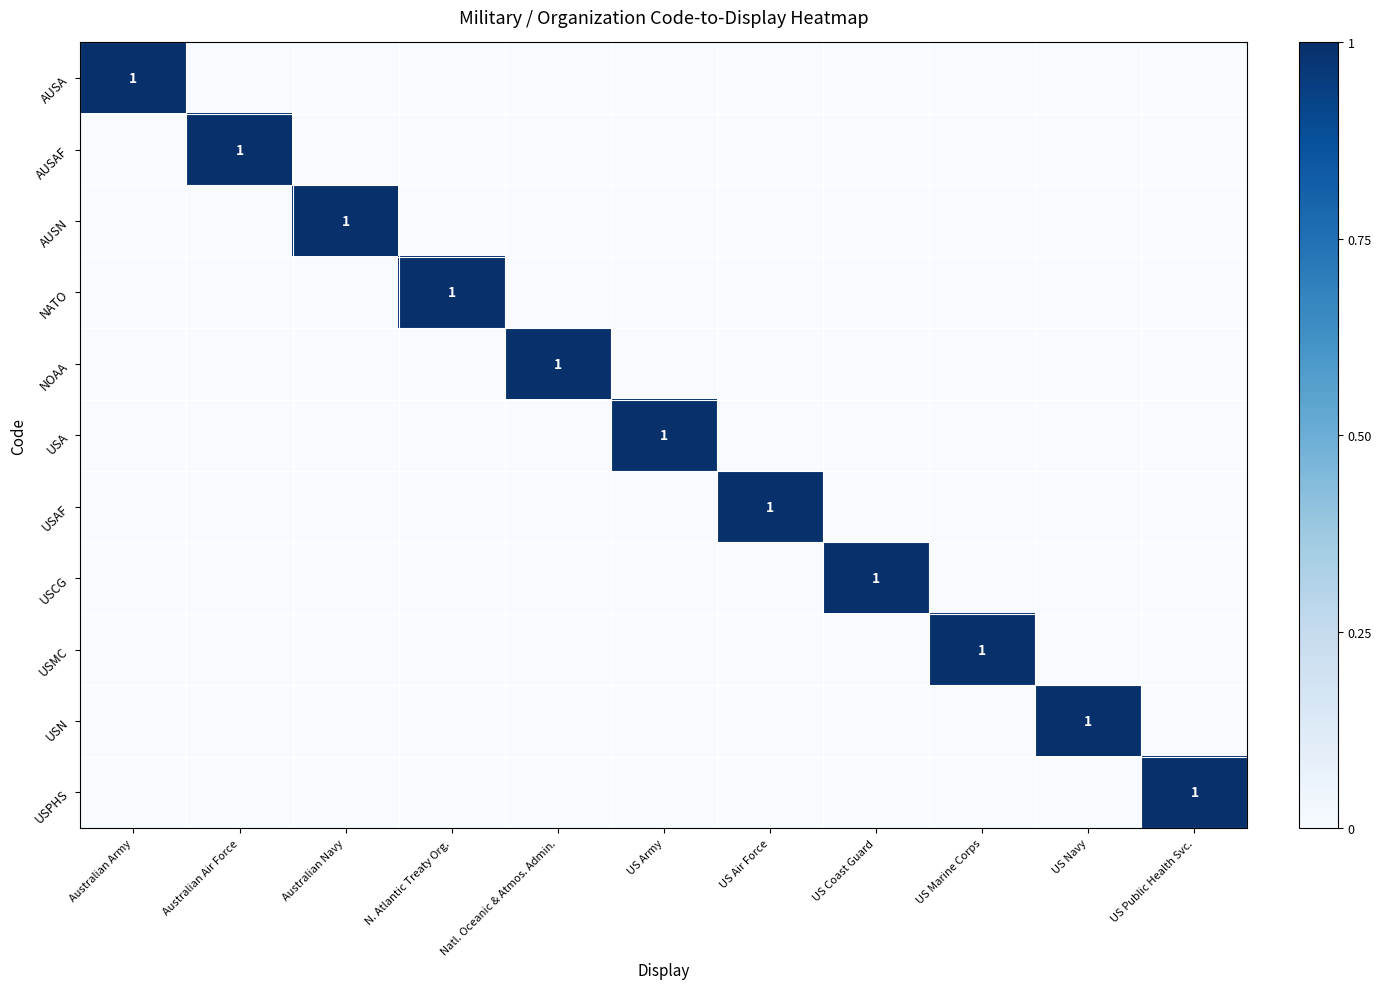

The value of NATO at US Air Force is 0. True or false?

True